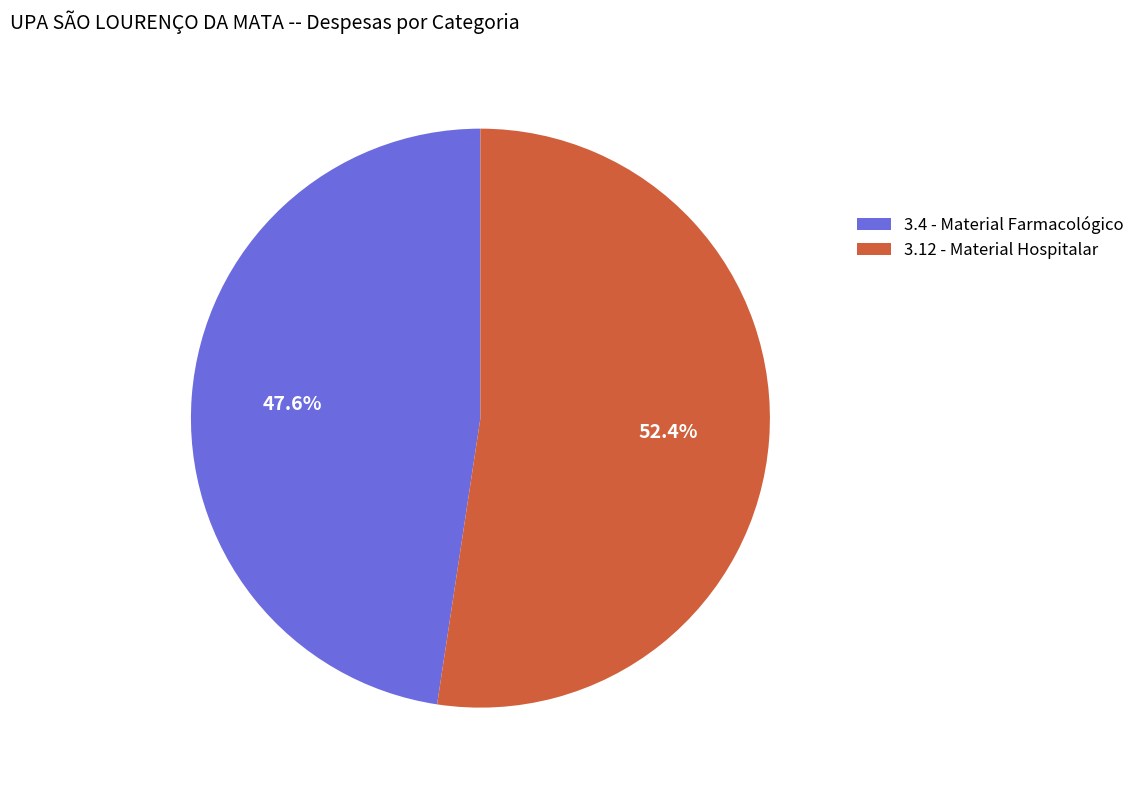

Approximately how many times larger is the value at 3.4 - Material Farmacológico compared to 3.12 - Material Hospitalar?

0.9